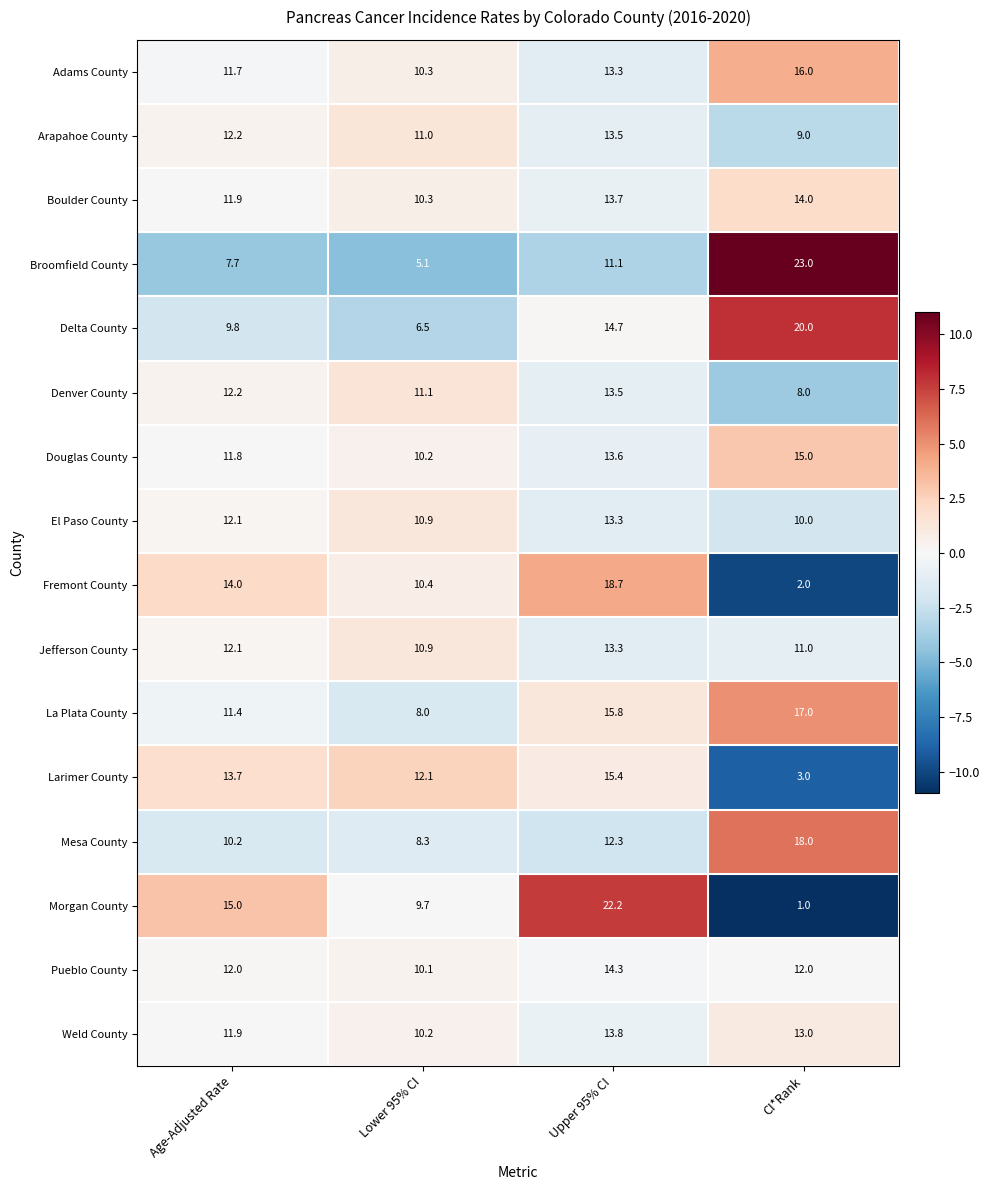

How many data points in Denver County are less than 12?

2